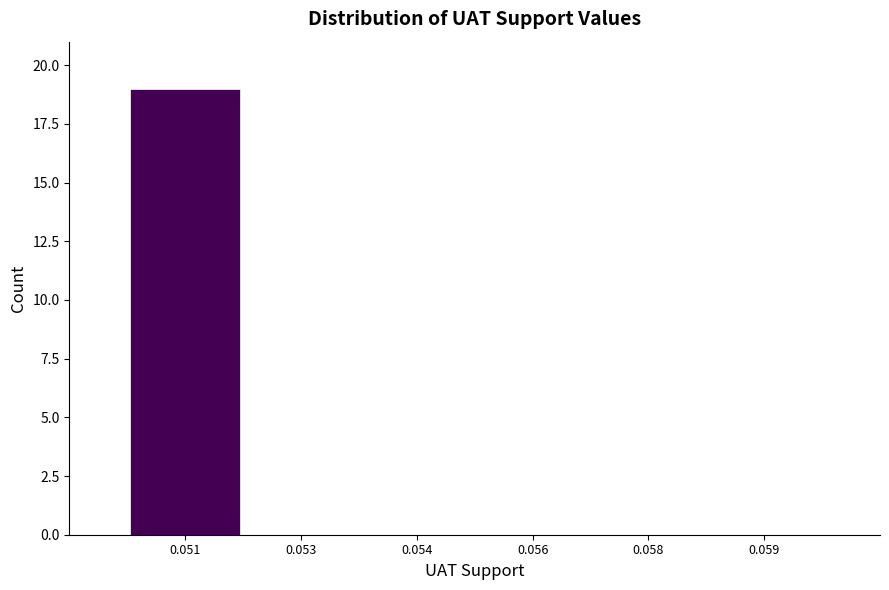

Reading left to right, list all the values displayed in this chart.

0.051=19	0.053=0	0.054=0	0.056=0	0.058=0	0.059=0